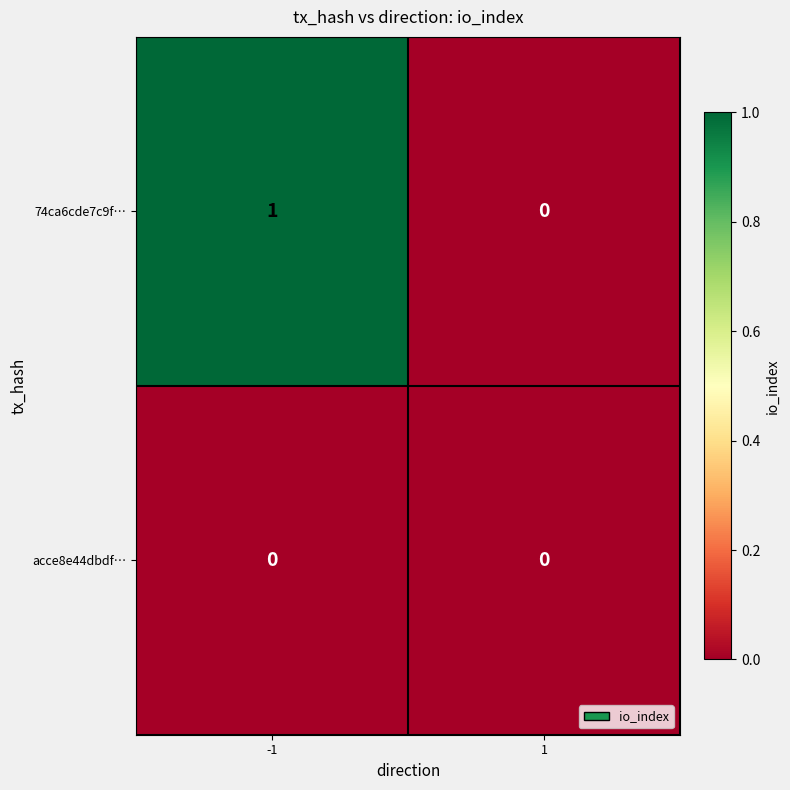

Reading left to right, extract all data points from this chart.

74ca6cde7c9f…: -1=1	1=0
acce8e44dbdf…: -1=0	1=0